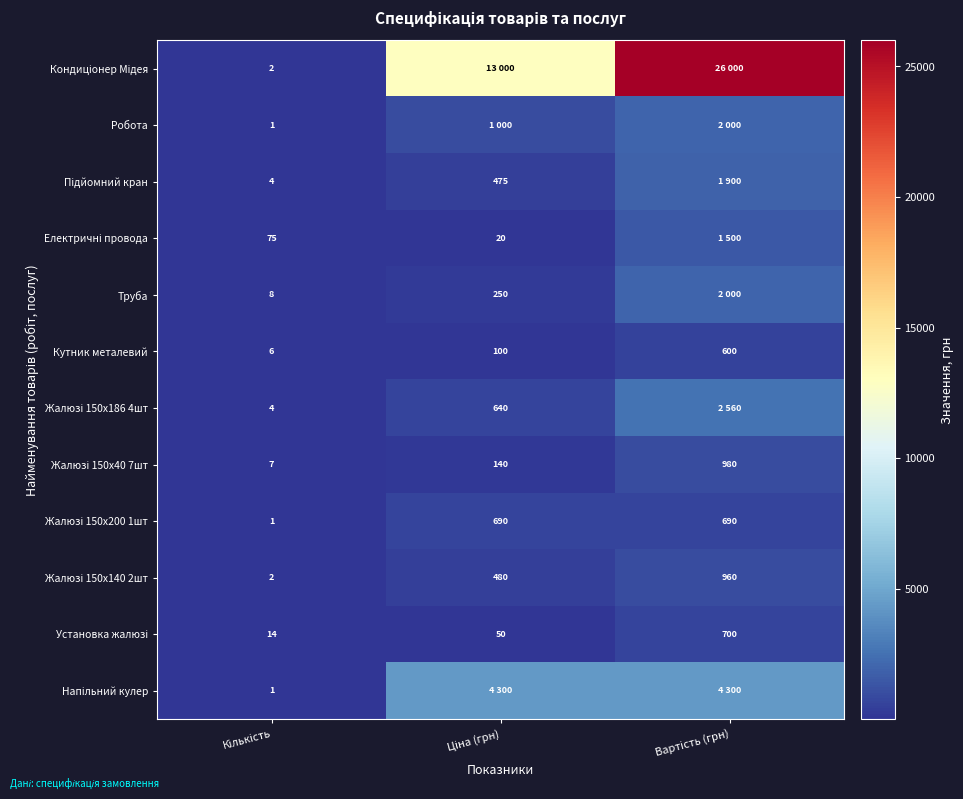

What is the lowest value of the Жалюзі 150х200 1шт series?

1